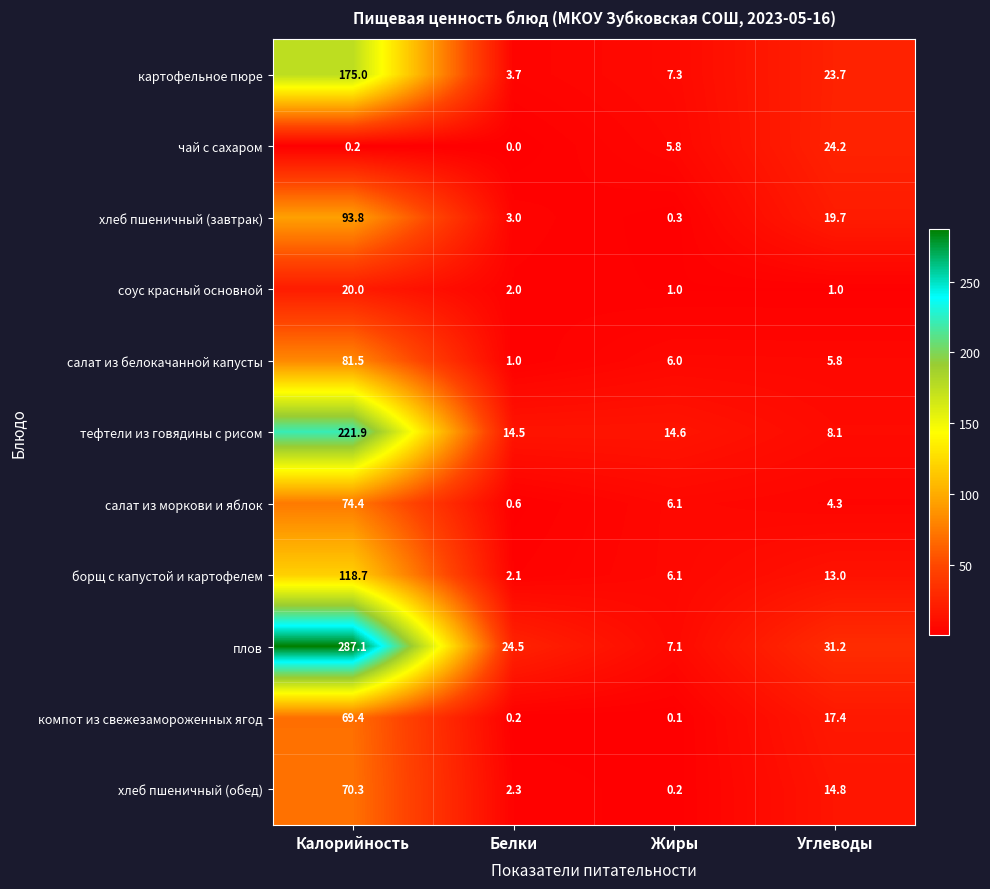

Count the number of data series in this chart.

11